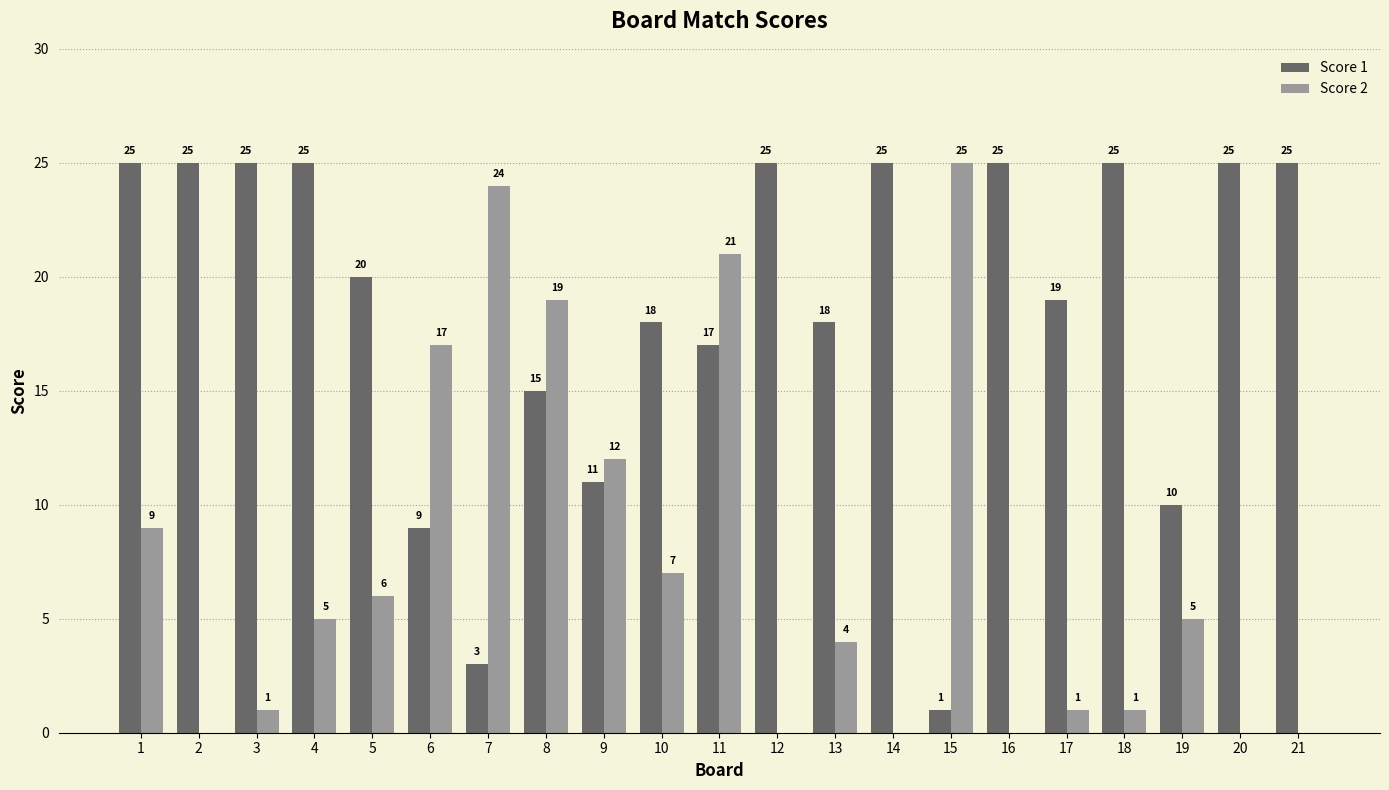

Which category has the highest value in the Score 2 series?

15